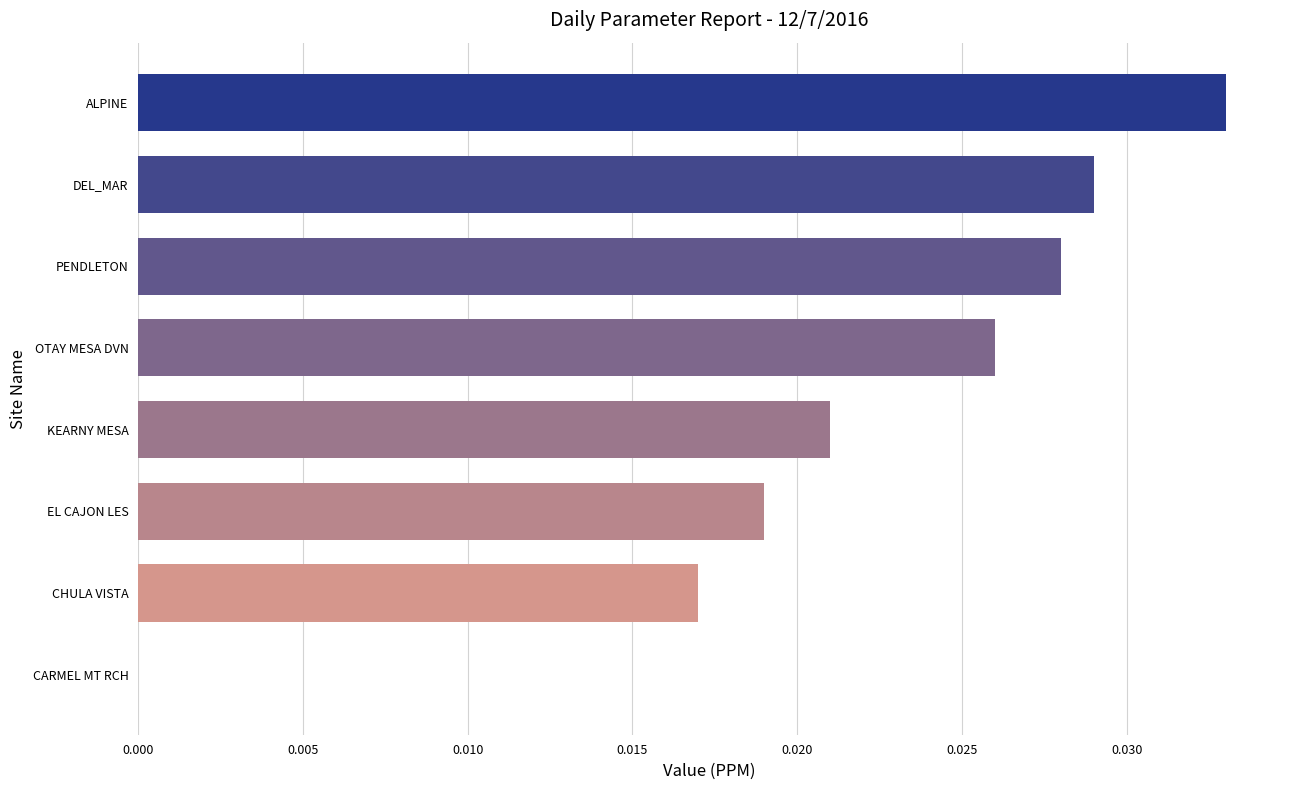

Between PENDLETON and DEL_MAR, which is larger?

DEL_MAR